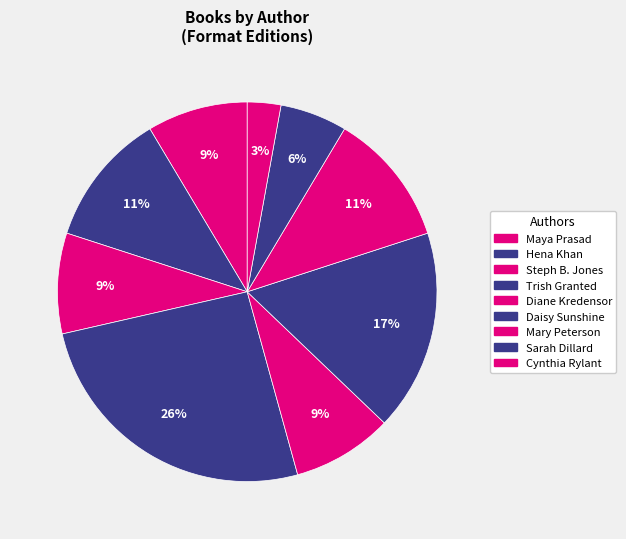

Is there any slice that represents more than half of the pie?

No